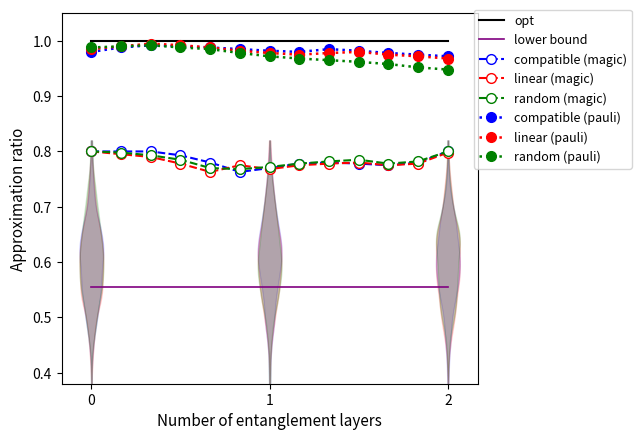

At how many categories does at least one series exceed 0?

13